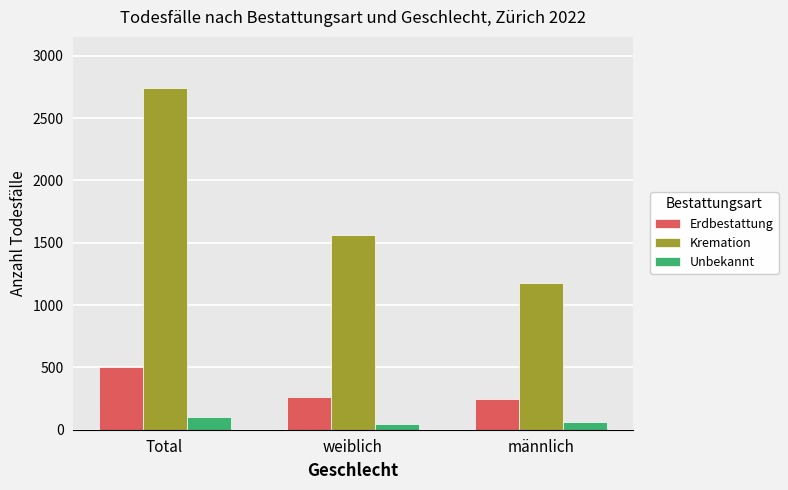

What is the total value across all series at männlich?

1480